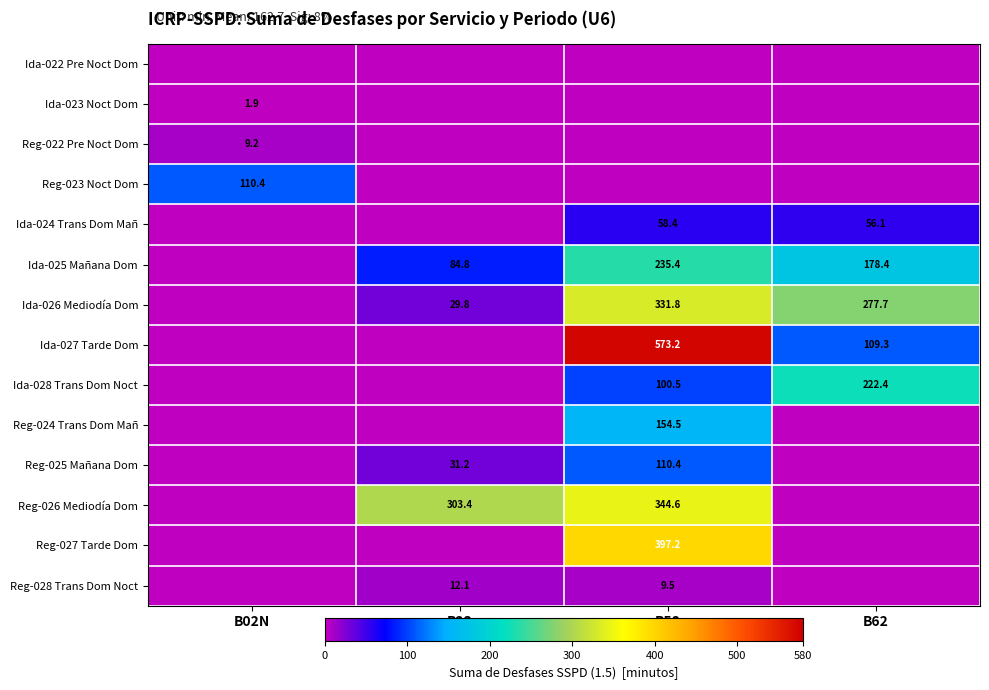

What is the maximum value shown in the chart?

573.2